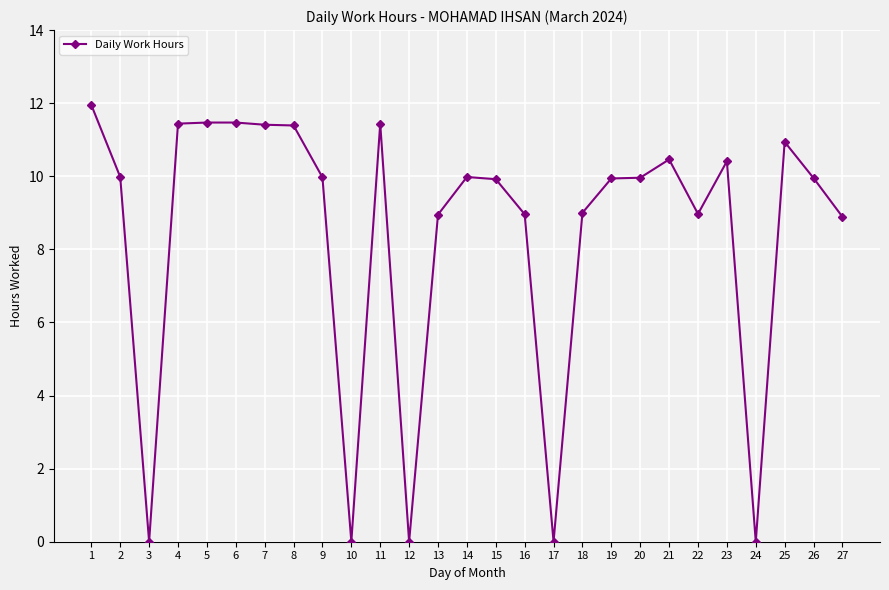

What is the difference between the values at 12 and 4?

11.4